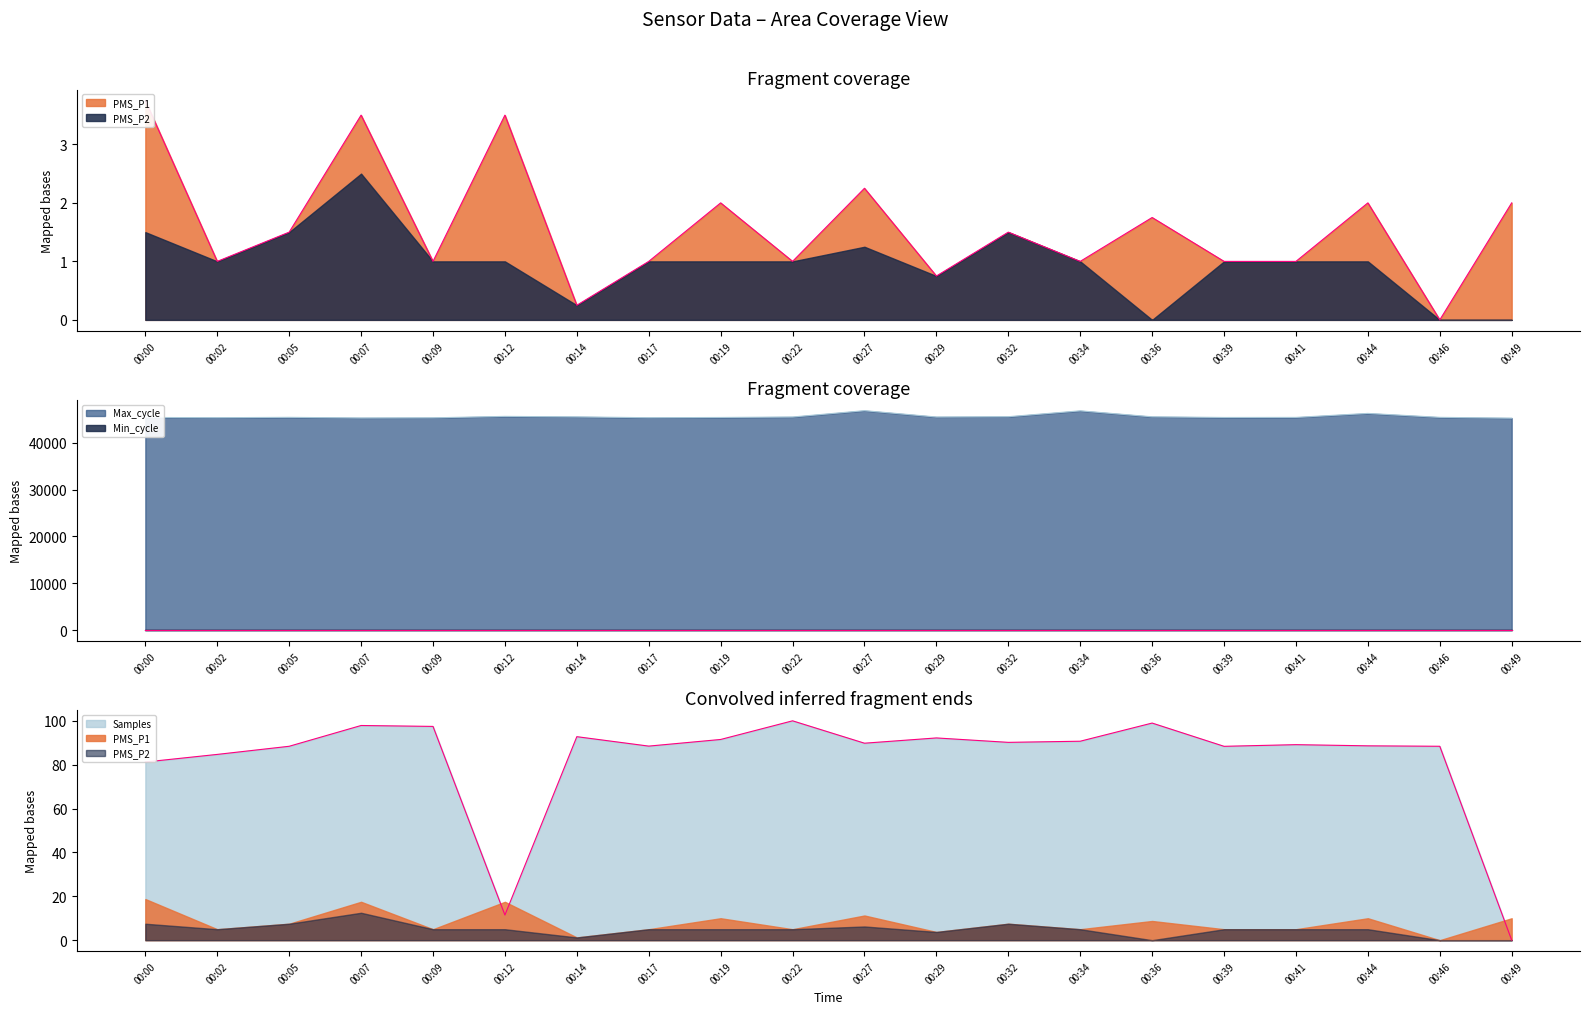

Rank the categories by Samples value from lowest to highest.

00:49, 00:12, 00:00, 00:02, 00:39, 00:05, 00:46, 00:17, 00:44, 00:41, 00:27, 00:32, 00:34, 00:19, 00:29, 00:14, 00:09, 00:07, 00:36, 00:22